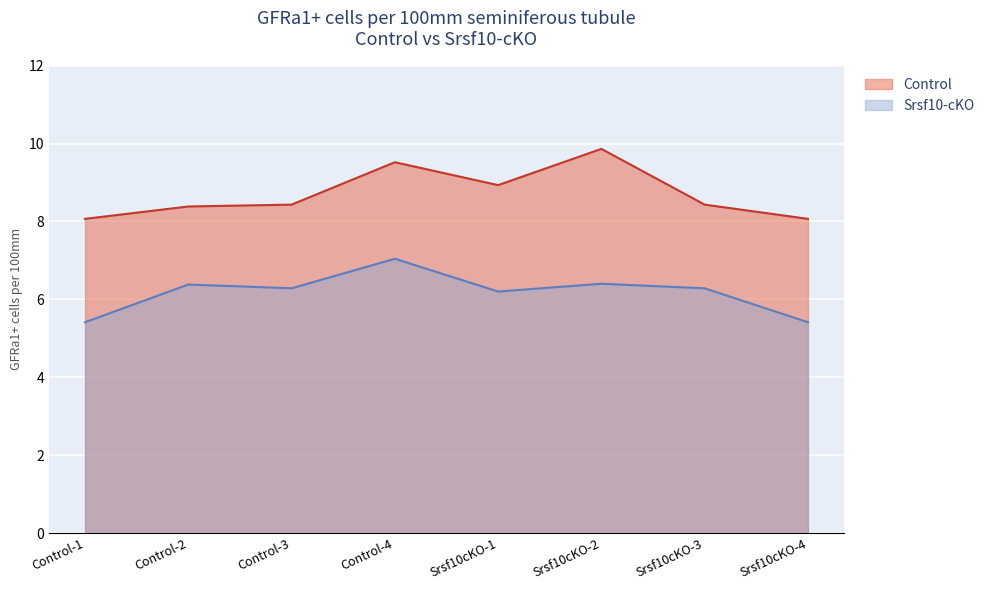

Rank the series by their average value, from highest to lowest.

Control, Srsf10-cKO